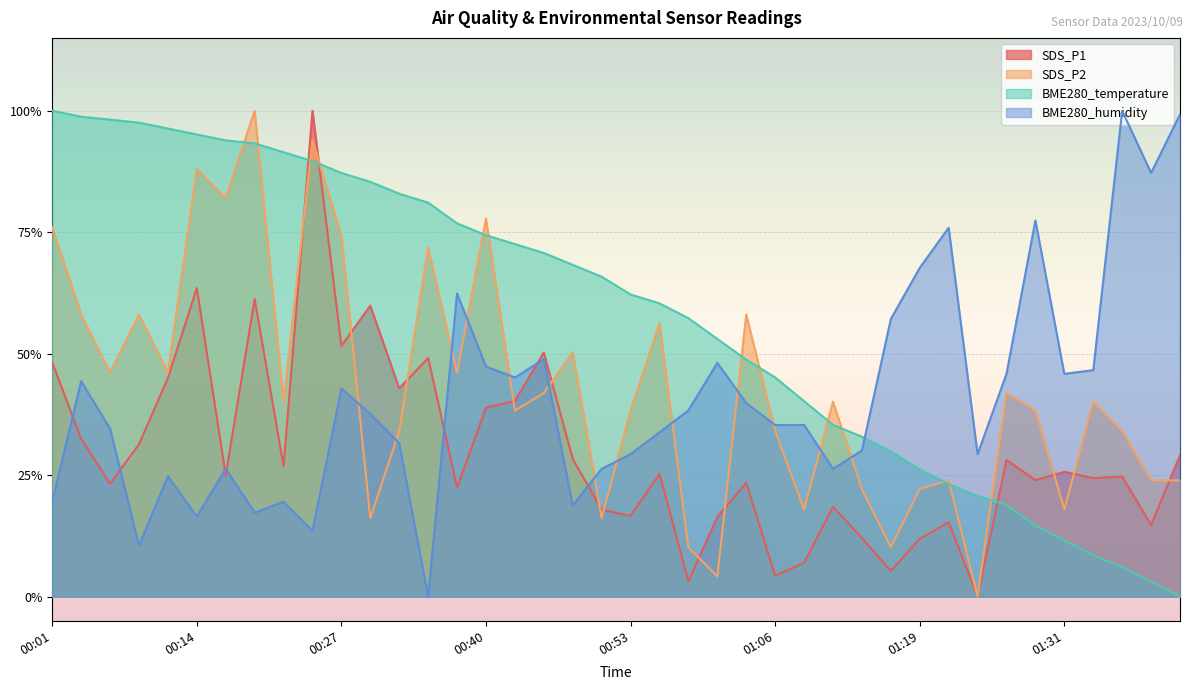

How many lines are shown in the chart?

4